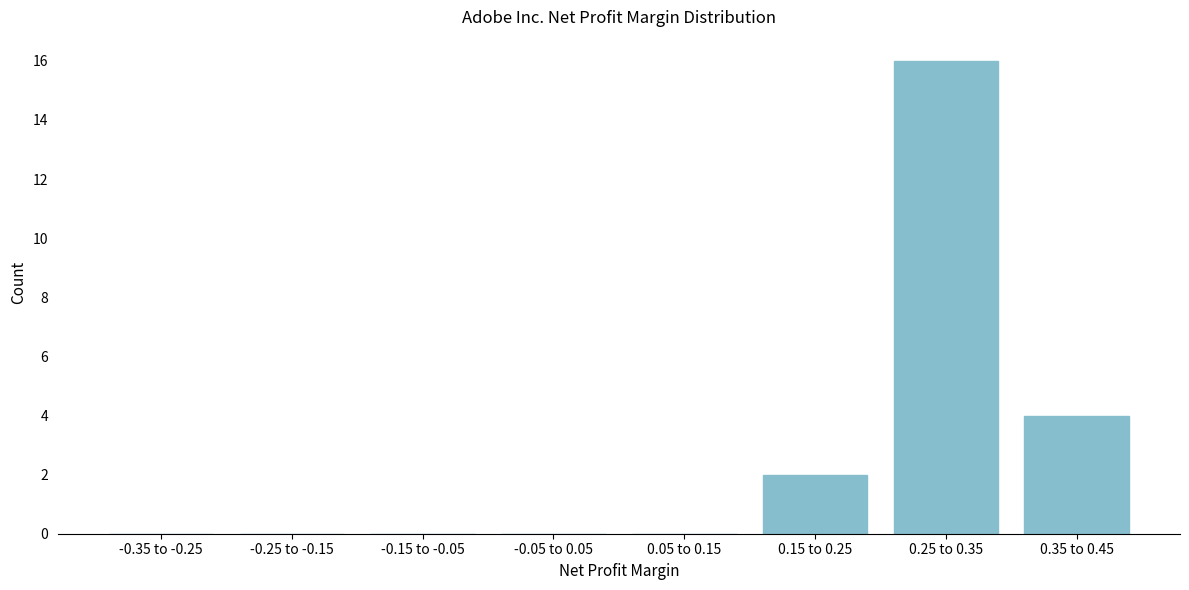

Reading right to left, transcribe all the data shown in this chart.

0.35 to 0.45=4	0.25 to 0.35=16	0.15 to 0.25=2	0.05 to 0.15=0	-0.05 to 0.05=0	-0.15 to -0.05=0	-0.25 to -0.15=0	-0.35 to -0.25=0